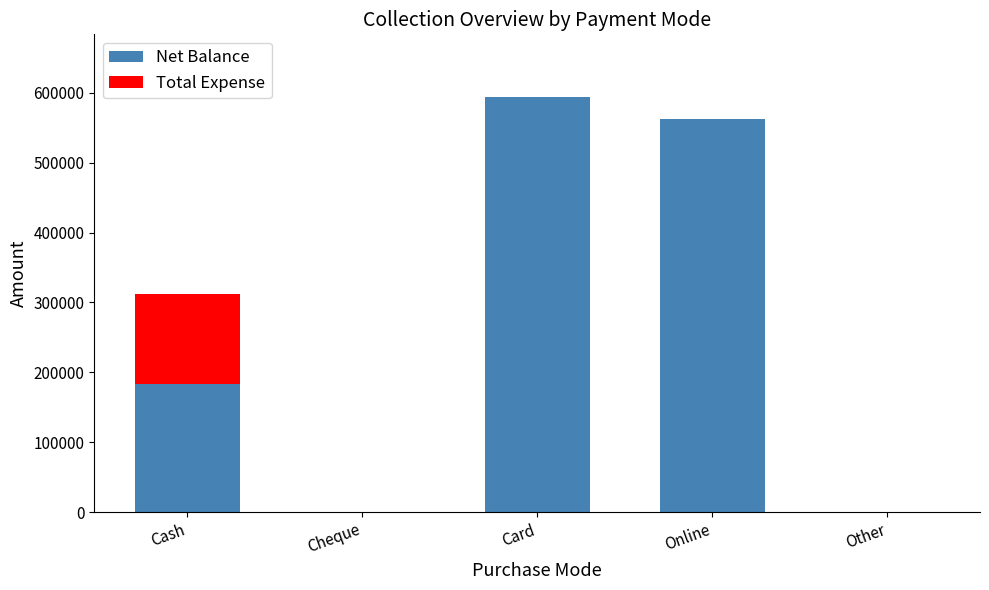

What is the sum of all Net Balance values?

1340614